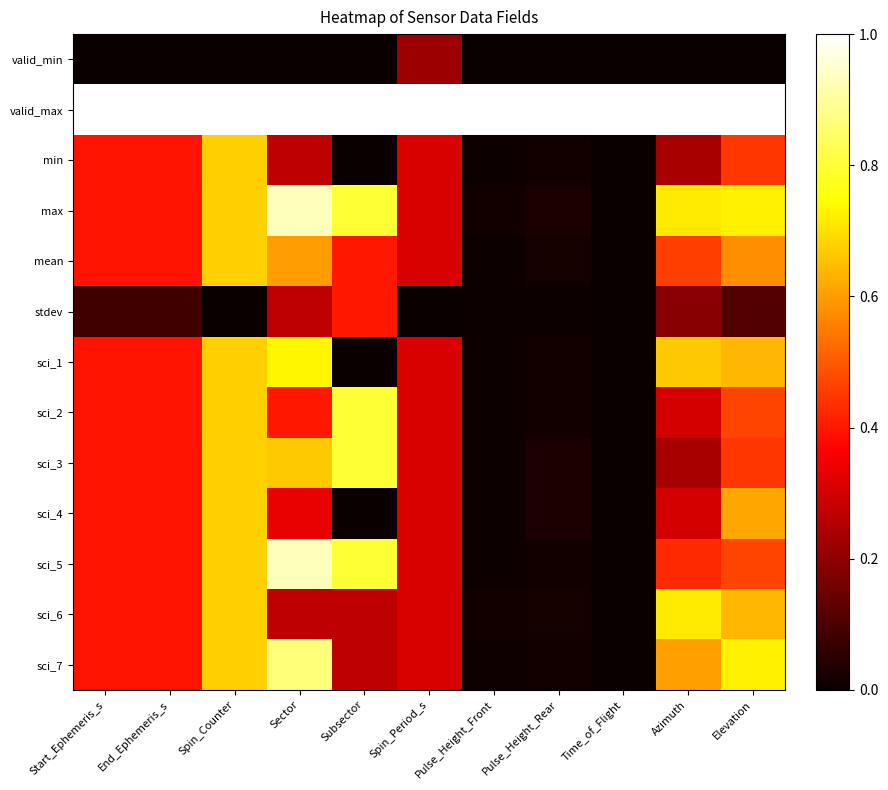

Between Azimuth and Spin_Period_s, which is larger?

Spin_Period_s